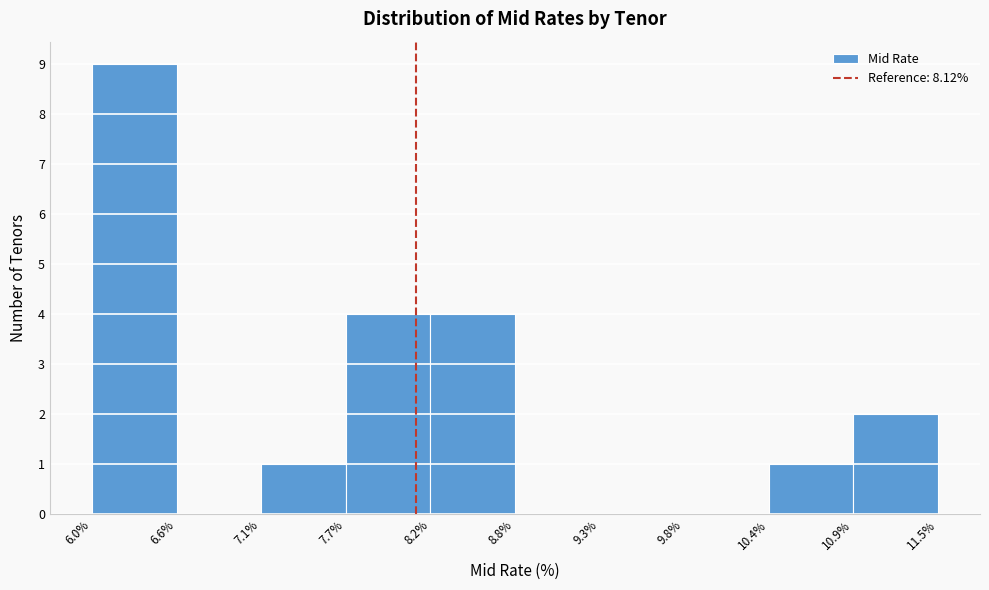

Which range on the x-axis has the tallest bar?

6.0% to 6.6%